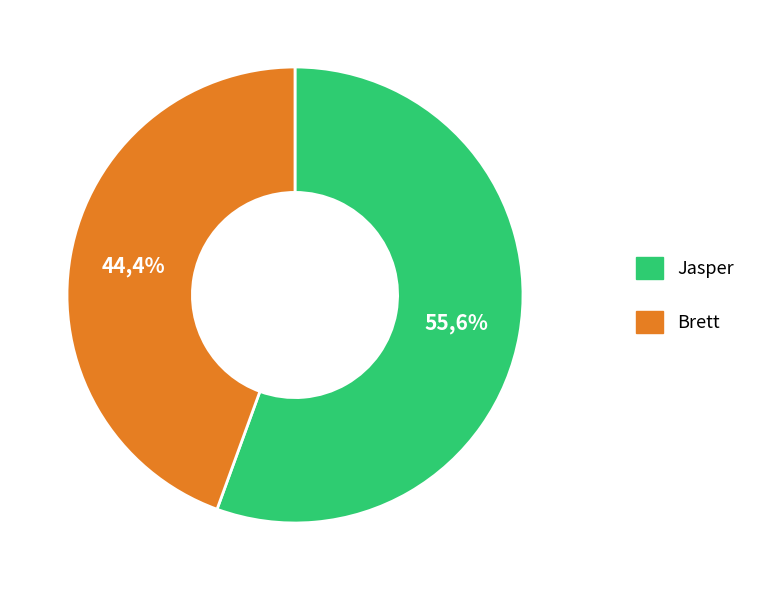

What is the ratio of the value at Jasper to the value at Brett?

1.2